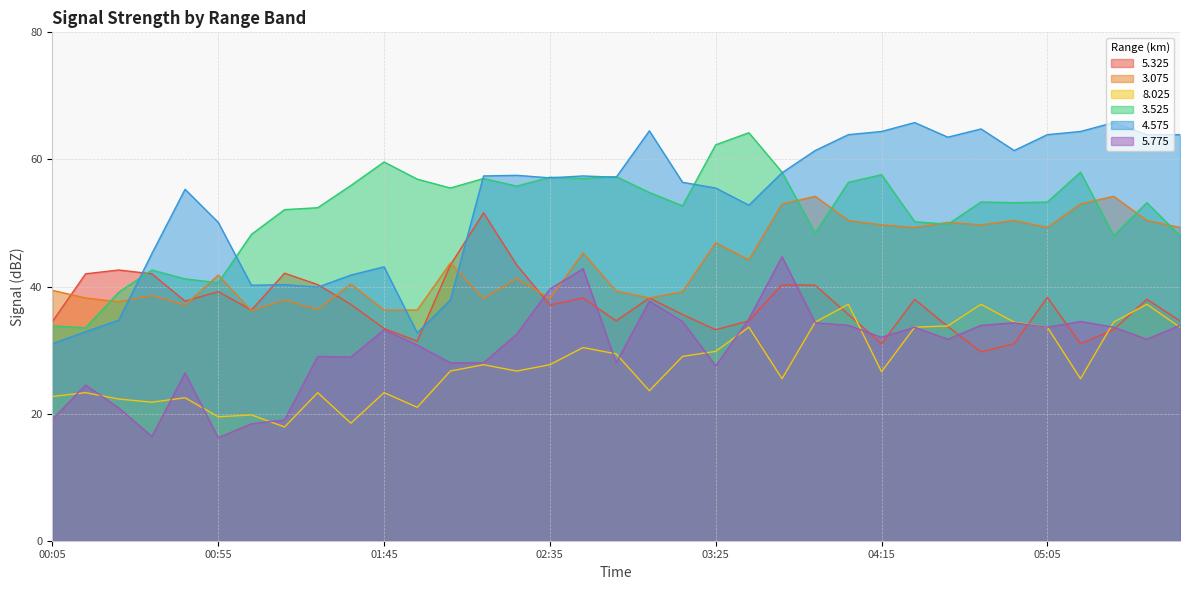

What are all the series names shown in the legend?

5.325, 3.075, 8.025, 3.525, 4.575, 5.775